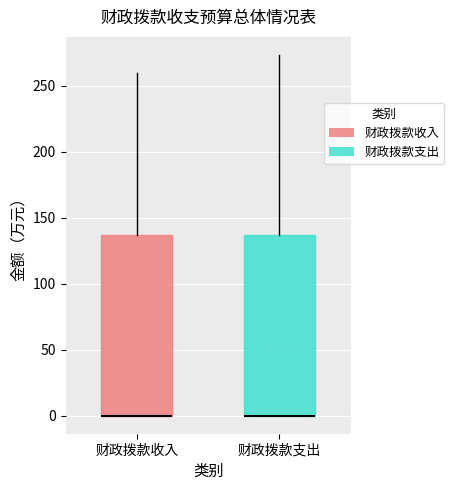

Reading left to right, read every box against the y-axis: the position of its median line, the range the box covers, and the ends of its whiskers. The values are not printed on the chart, so give them approximately, as read against the axis.

财政拨款收入: median 0 (drawn on the box's lower edge), box 0 to 135, whiskers 0 to 260
财政拨款支出: median 0 (drawn on the box's lower edge), box 0 to 135, whiskers 0 to 275